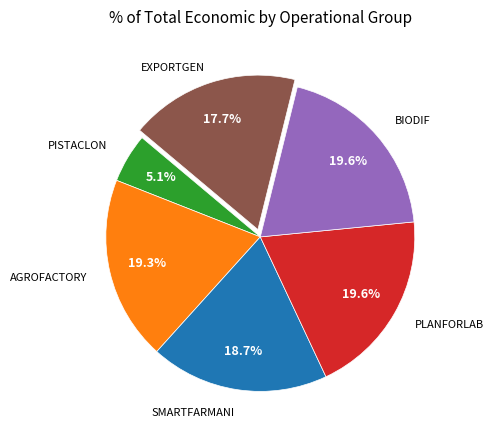

Does any single category account for the majority?

No